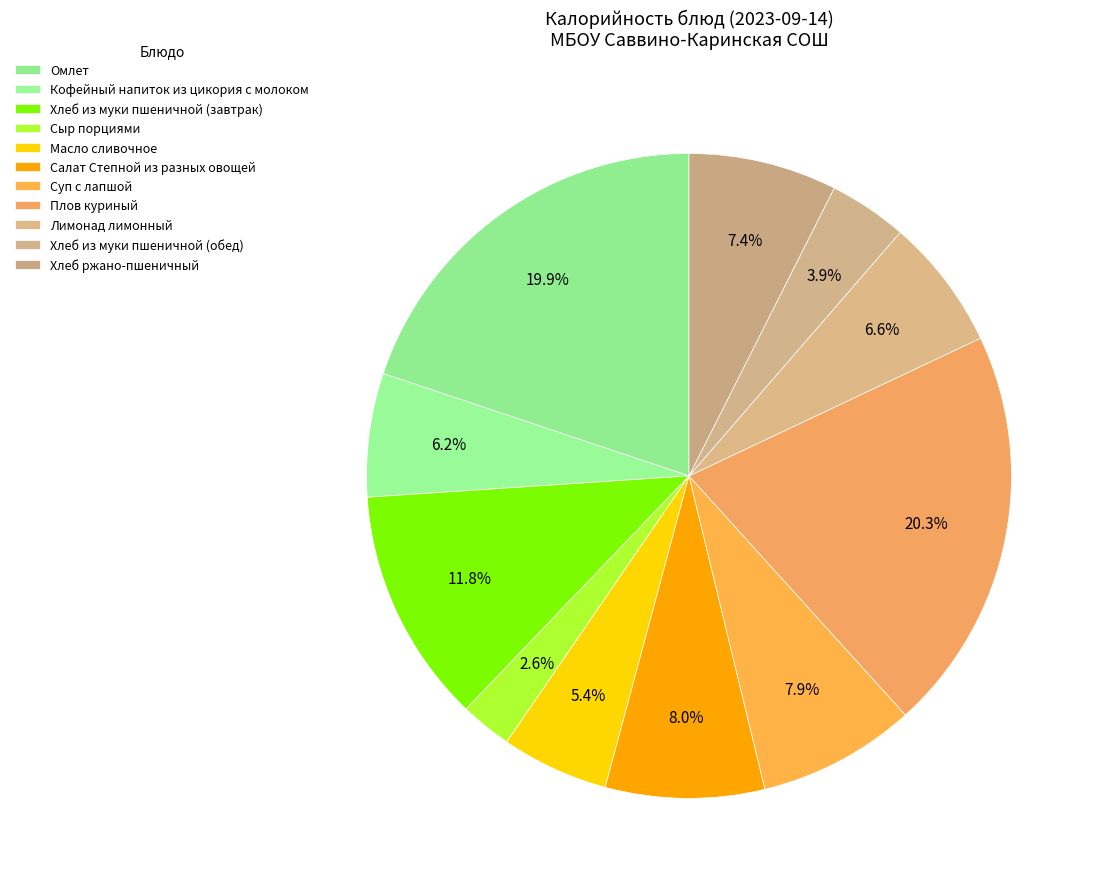

What is the ratio of the value at Плов куриный to the value at Кофейный напиток из цикория с молоком?

3.3